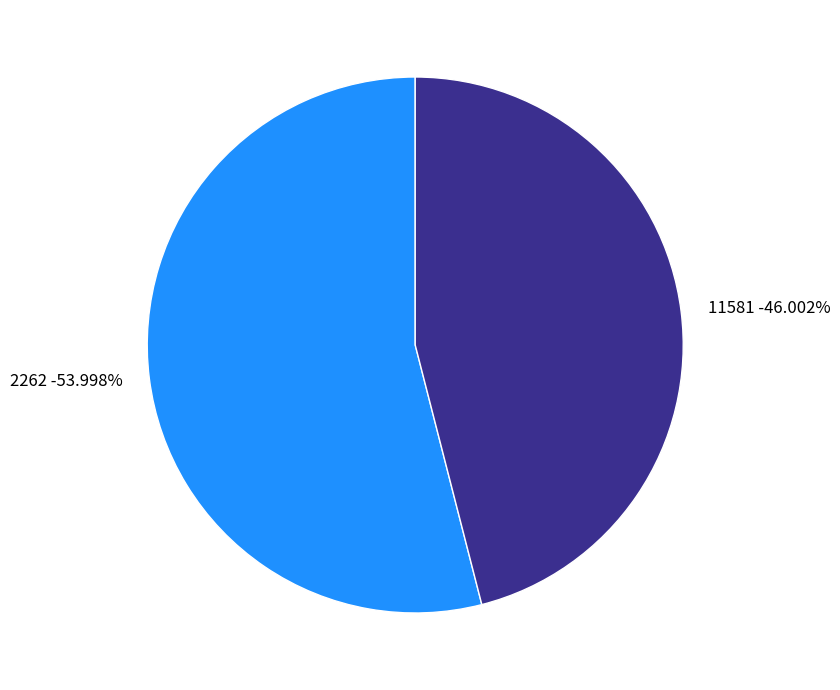

What percentage is the 11581 slice, to the nearest percent?

46%